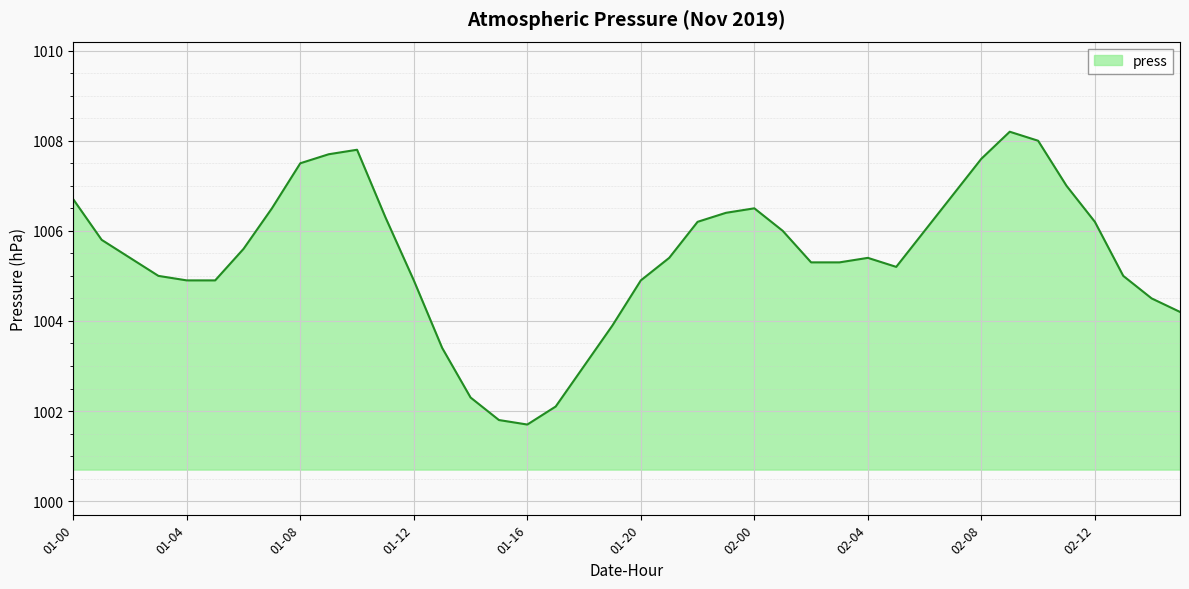

What is the minimum value shown in the chart?

1001.7